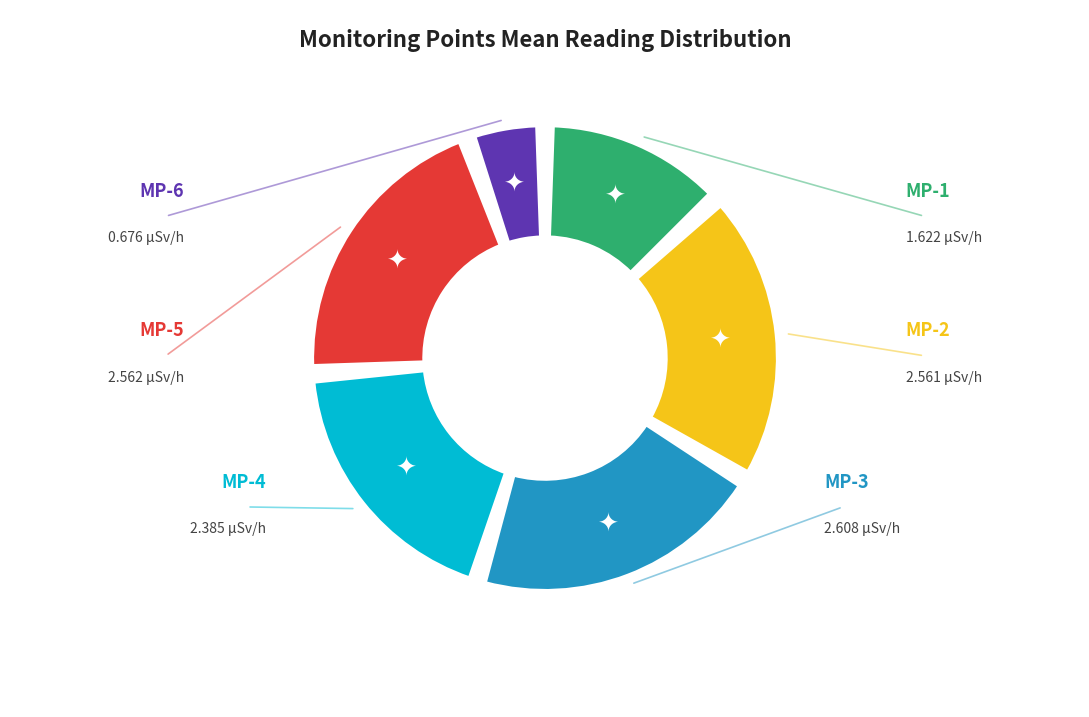

Is there a majority slice in this chart?

No